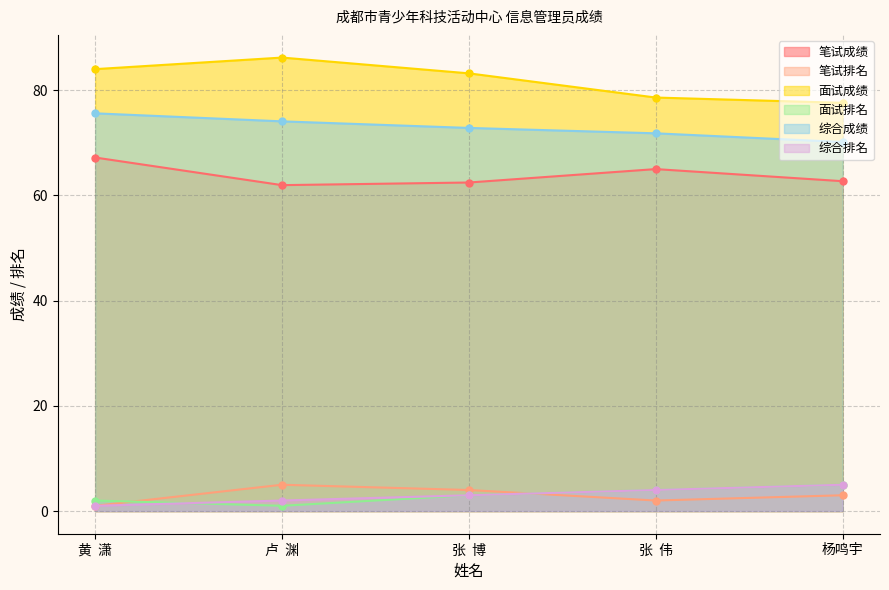

At which label does 综合成绩 first exceed 72?

黄  潇